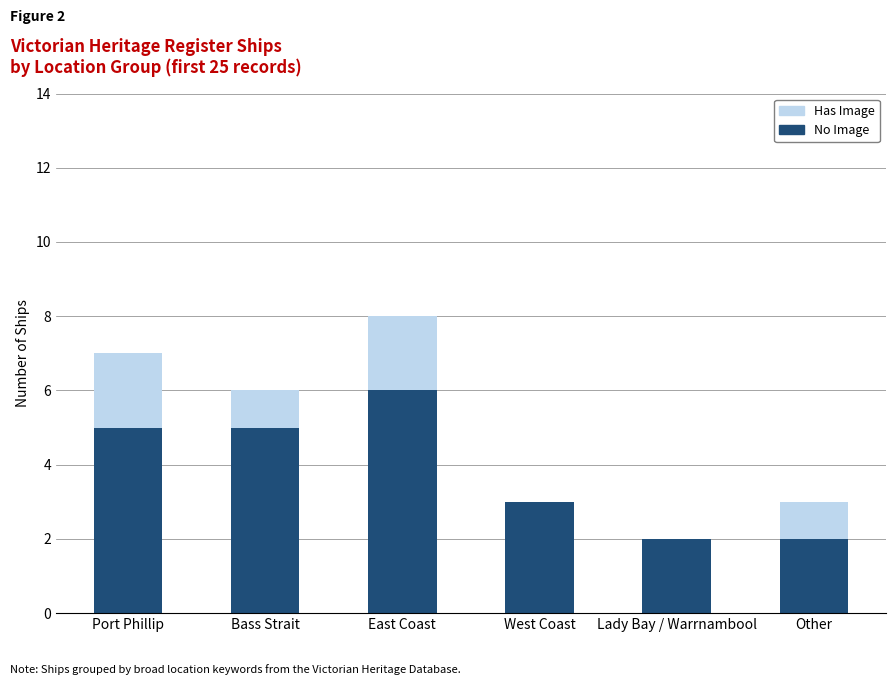

The No Image series shows 5 at Bass Strait. True or false?

True